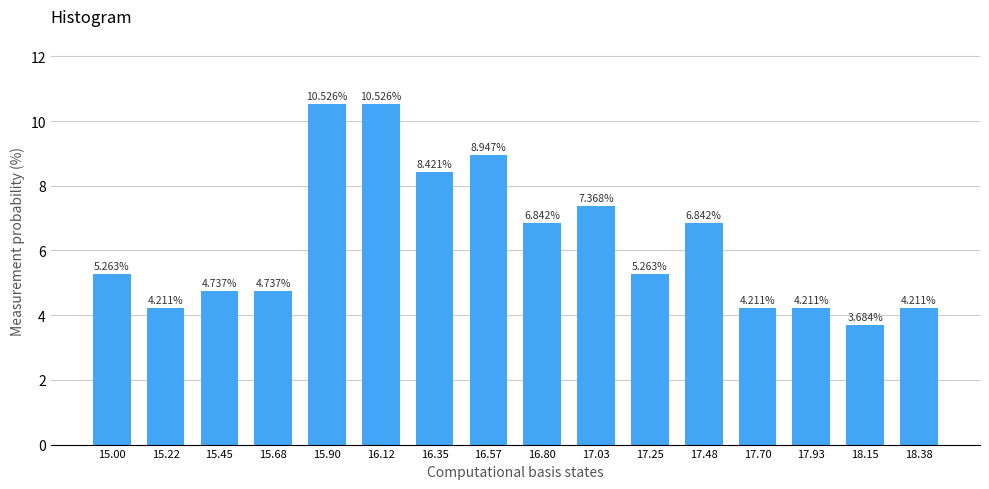

Between 18.15 and 16.12, which is larger?

16.12